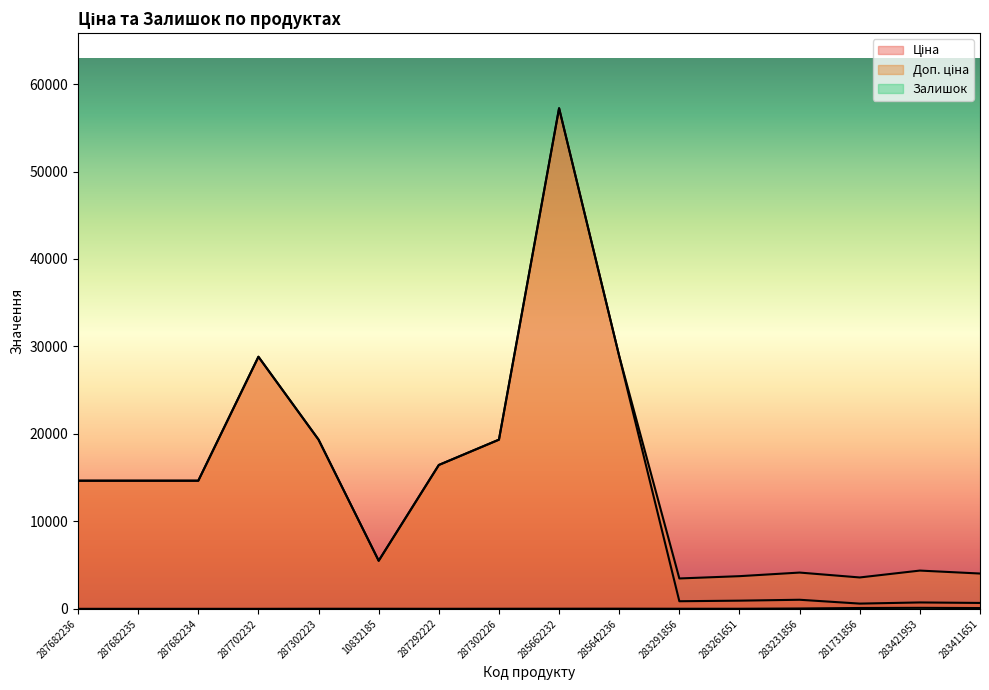

Reading left to right, transcribe all the data shown in this chart.

Ціна: 287682236=14649.6	287682235=14649.6	287682234=14649.6	287702232=28821.8	287302223=19343.1	10832185=5497.3	287292222=16448.2	287302226=19343.1	285662232=57235.5	285642236=28890.3	283291856=868.0	283261651=933.5	283231856=1036.5	281731856=597.8	283421953=728.8	283411651=672.7
Доп. ціна: 287682236=14649.6	287682235=14649.6	287682234=14649.6	287702232=28821.8	287302223=19343.1	10832185=5497.3	287292222=16448.2	287302226=19343.1	285662232=57235.5	285642236=28890.3	283291856=3472.1	283261651=3734.2	283231856=4145.9	281731856=3586.7	283421953=4372.9	283411651=4036.0
Залишок: 287682236=0.0	287682235=0.0	287682234=0.0	287702232=0.0	287302223=8.0	10832185=7.0	287292222=3.0	287302226=8.0	285662232=13.0	285642236=17.0	283291856=9.0	283261651=9.0	283231856=38.0	281731856=94.0	283421953=113.0	283411651=87.0